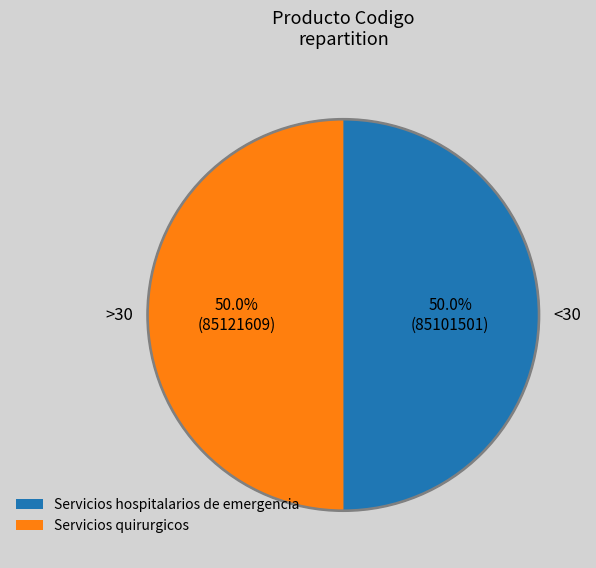

Is there any slice that represents more than half of the pie?

Yes